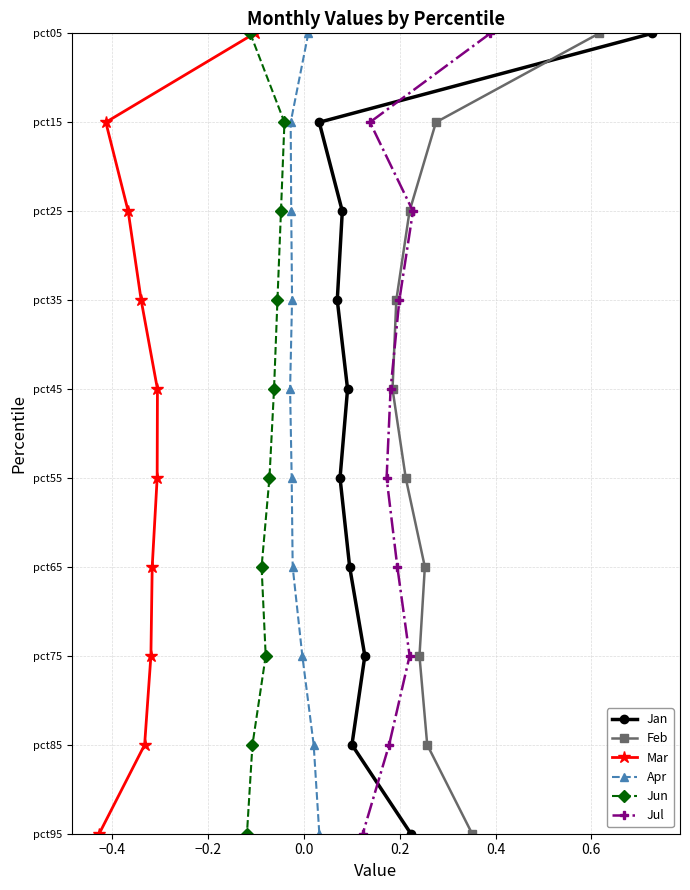

Is this an area chart (filled region under the line)?

No